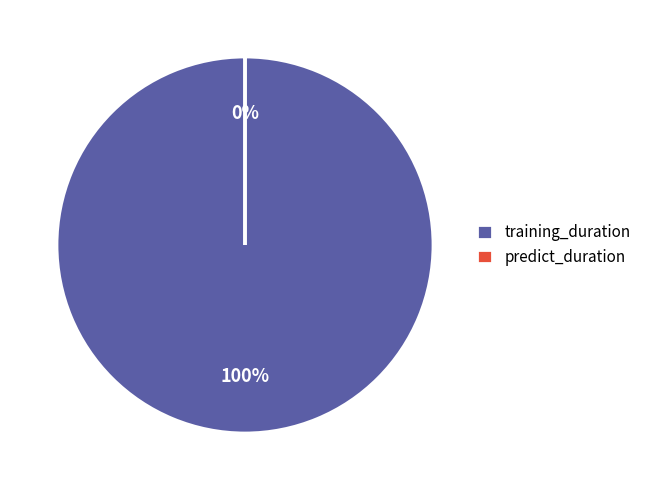

How many slices are in this pie chart?

2